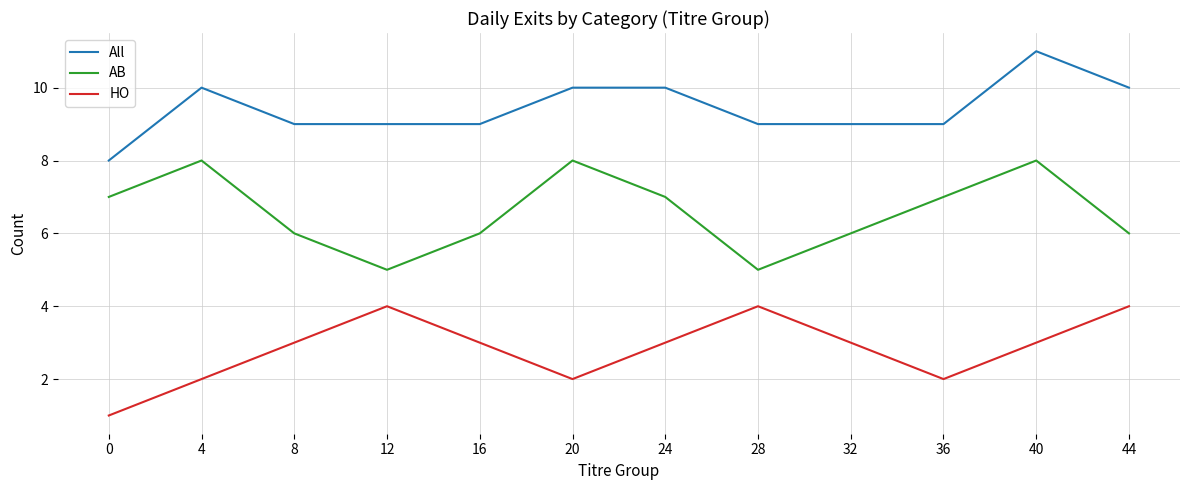

Rank the series at 20 from highest to lowest value.

All, AB, HO